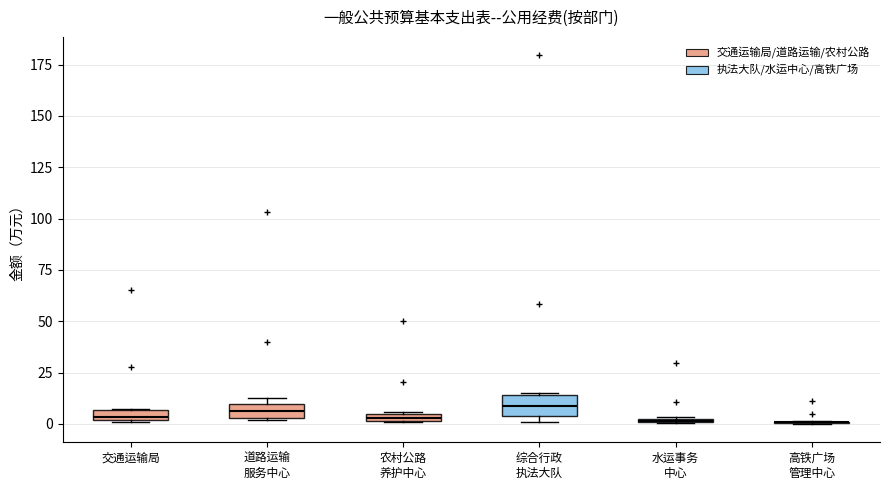

Where is the lower edge of the box for 道路运输 服务中心 on the y-axis? The values are not printed on the chart, so give them approximately, as read against the axis.

5